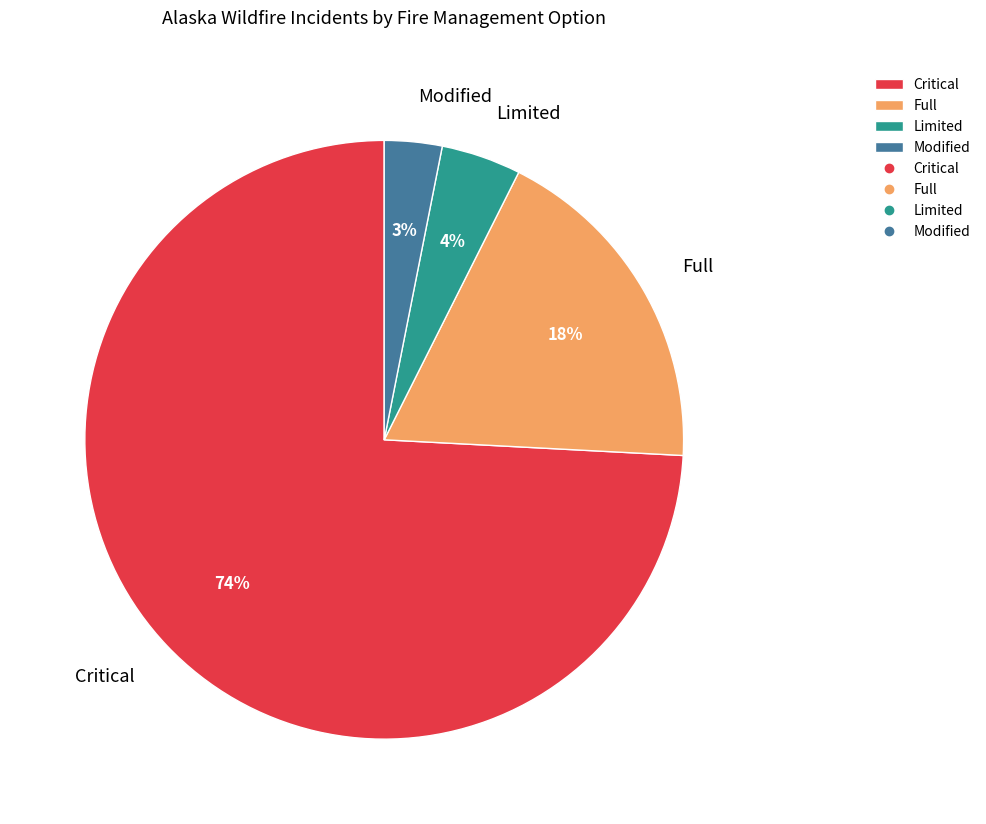

To the nearest percent, what is the difference between the Modified and Full slice percentages?

15%